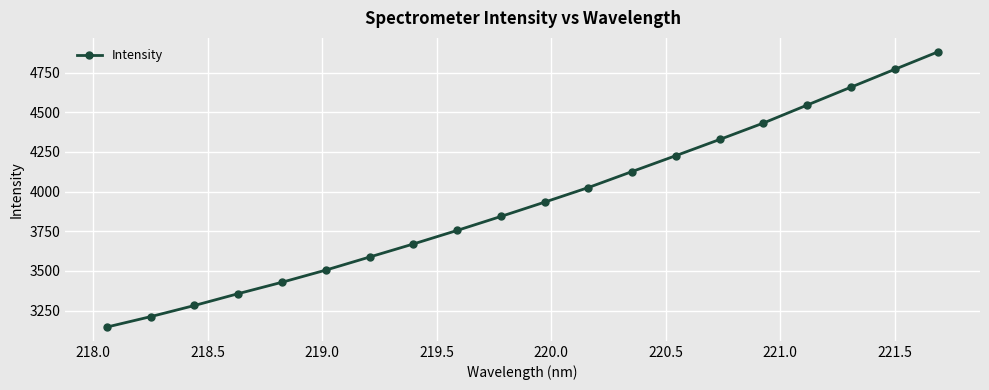

What is the difference between the second highest and minimum values?

1624.6